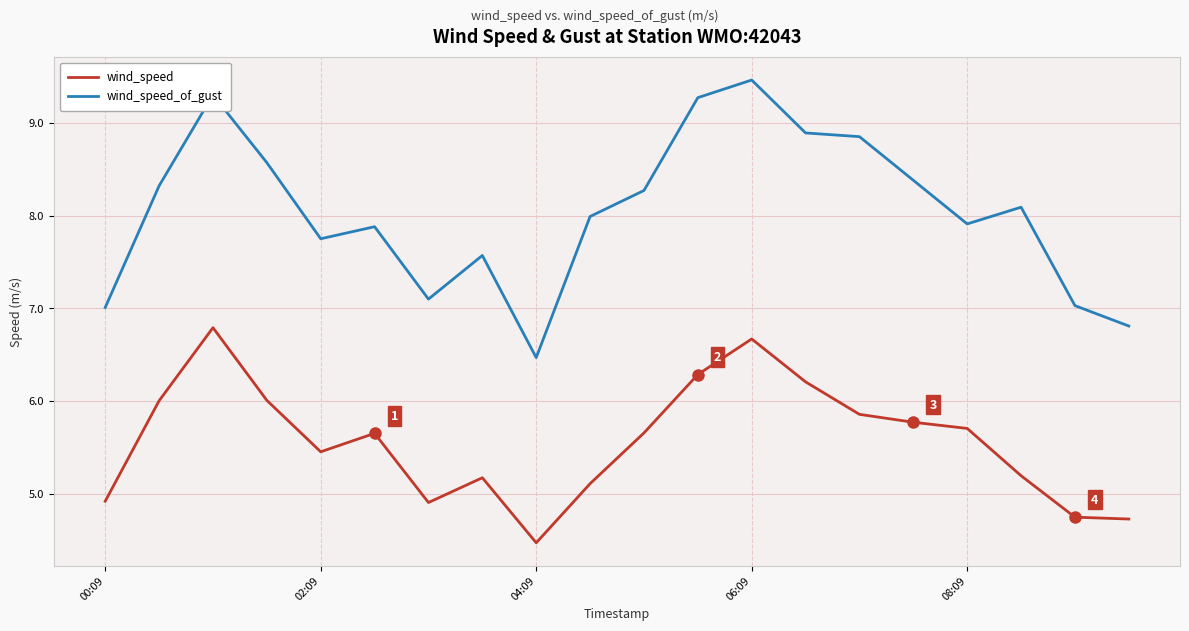

Which series has the largest range (max minus min)?

wind_speed_of_gust